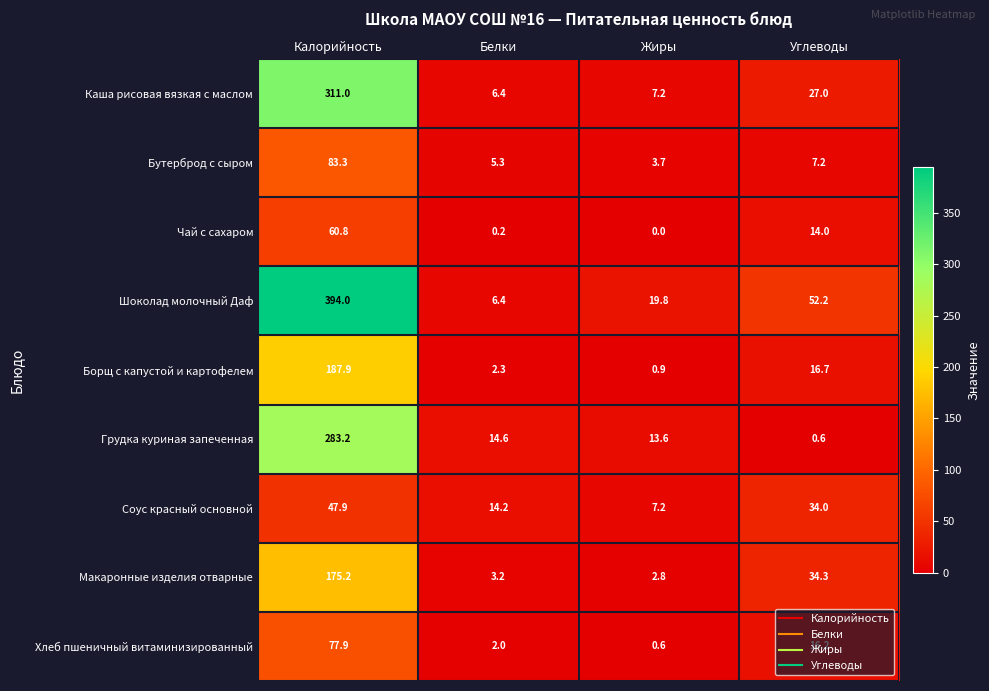

What is the spread (max minus min) of values at Калорийность?

346.1